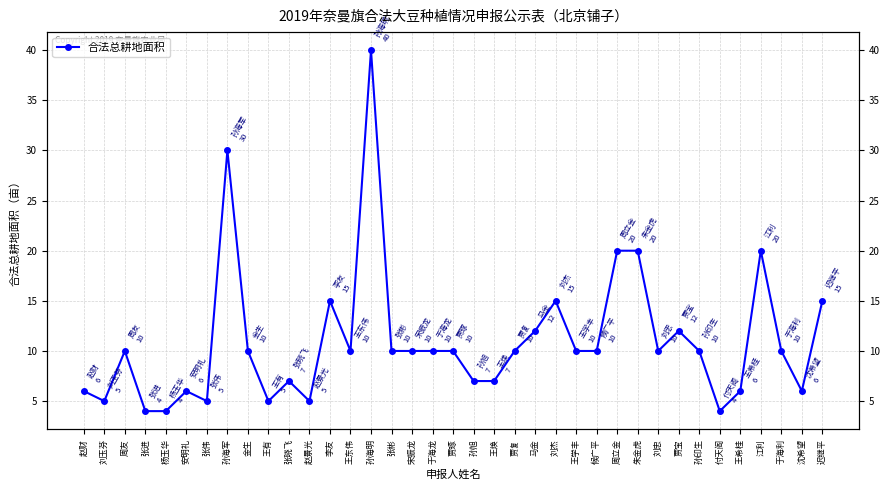

What is the difference between the second highest and second lowest values?

26